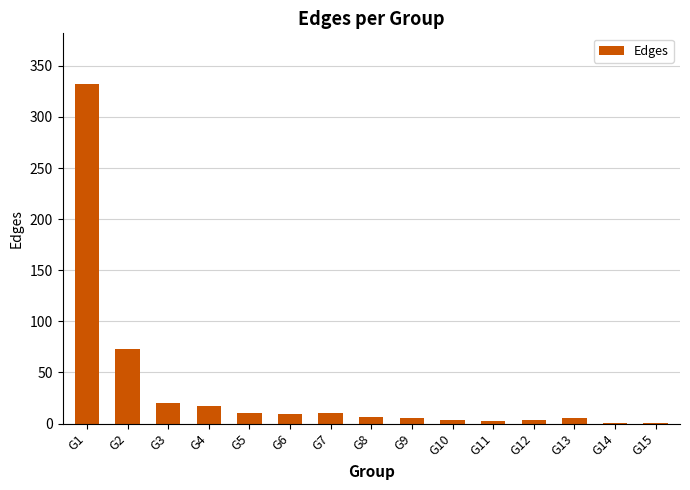

Where is the data nearest to the value 166?

G2